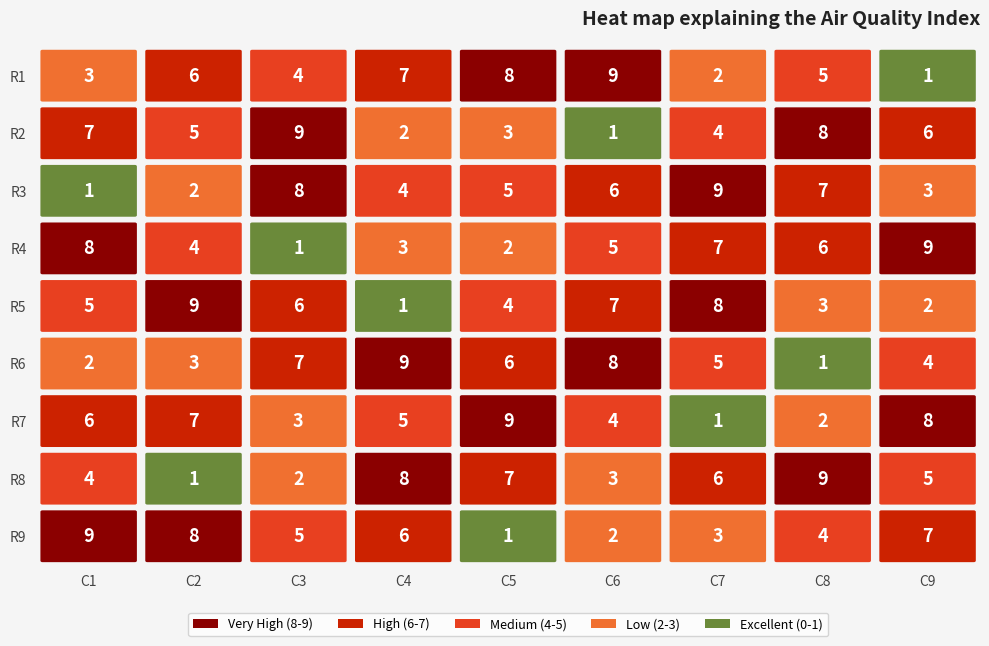

Which series has the largest total across all categories?

9